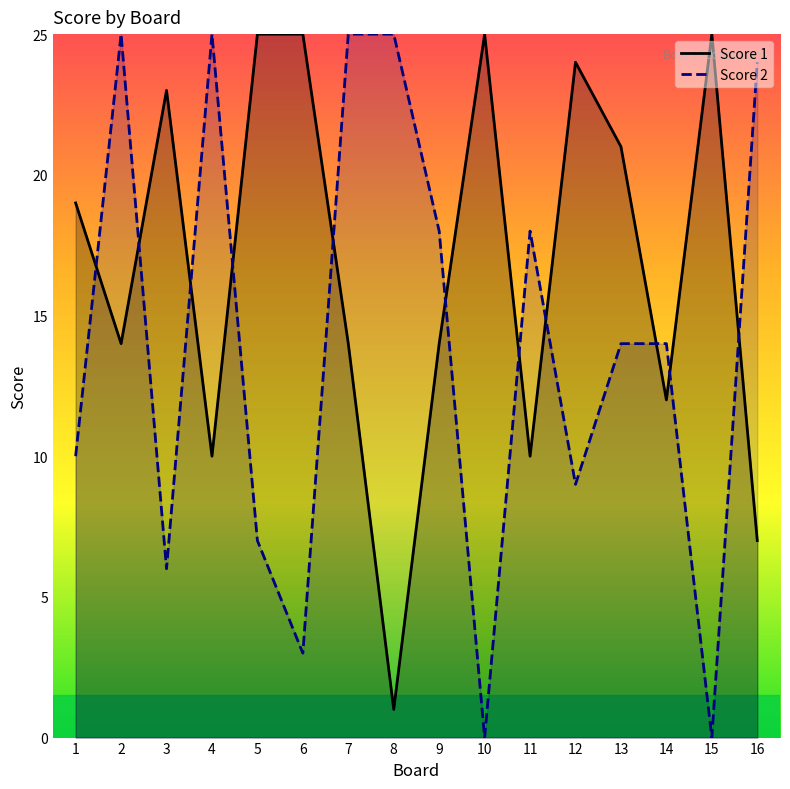

What is the sum of the Score 2 values at 10 and 6?

3